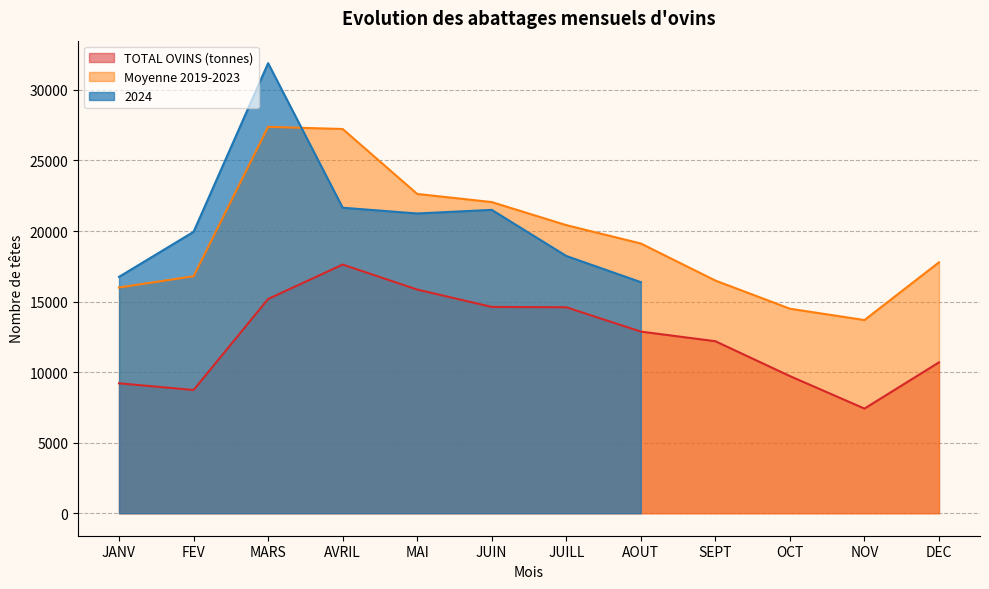

The value of Moyenne 2019-2023 at JUIN is 37506.3. True or false?

False